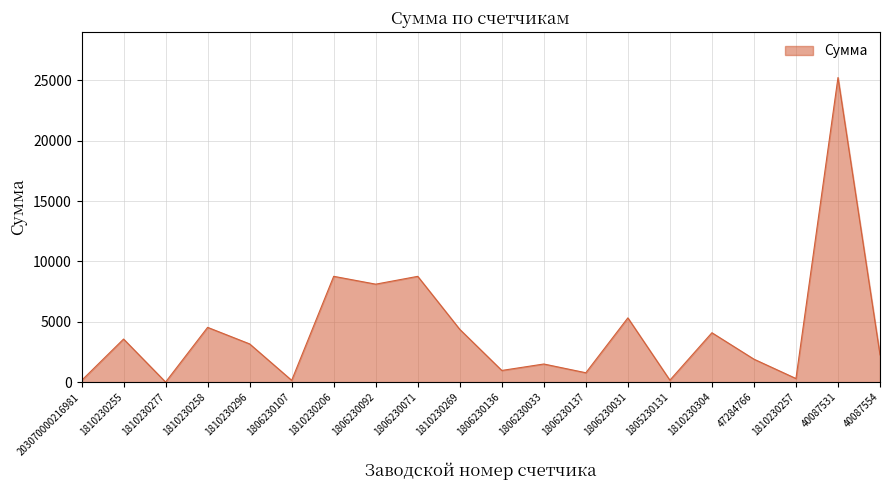

True or false: the data shows 5327.0 at 1806230031.

True